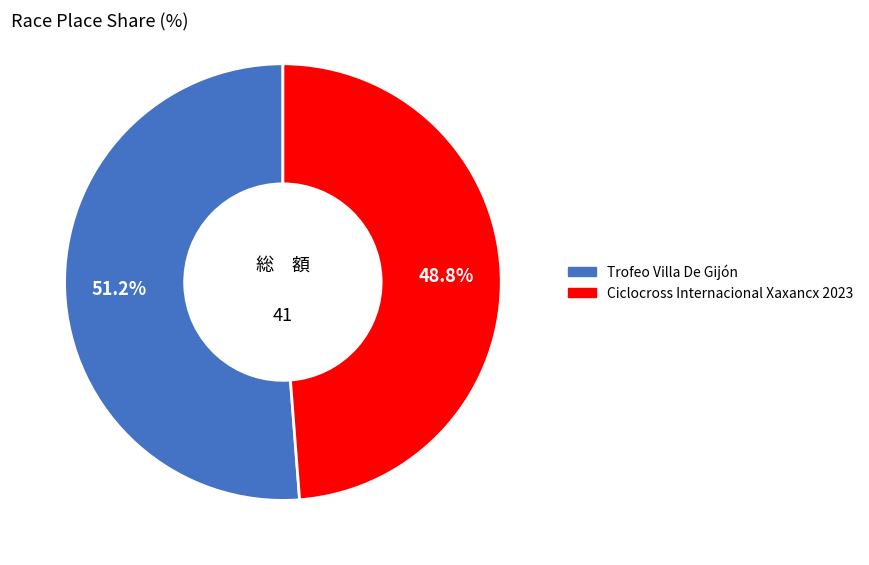

To the nearest percent, what percentage of the pie is Ciclocross Internacional Xaxancx 2023?

49%